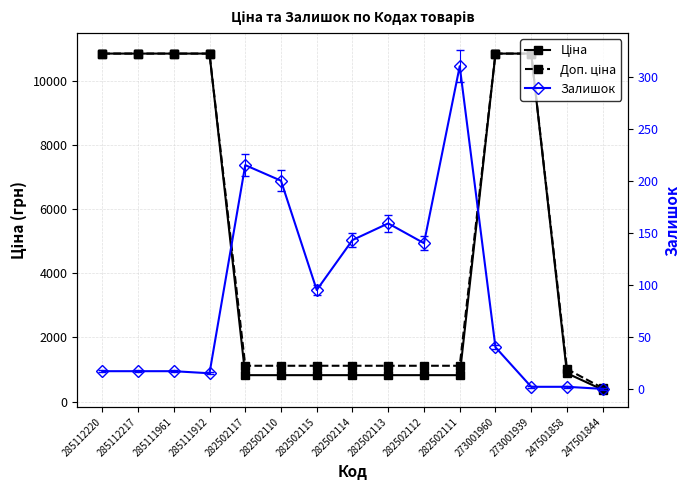

At which label does Ціна reach its minimum?

247501844